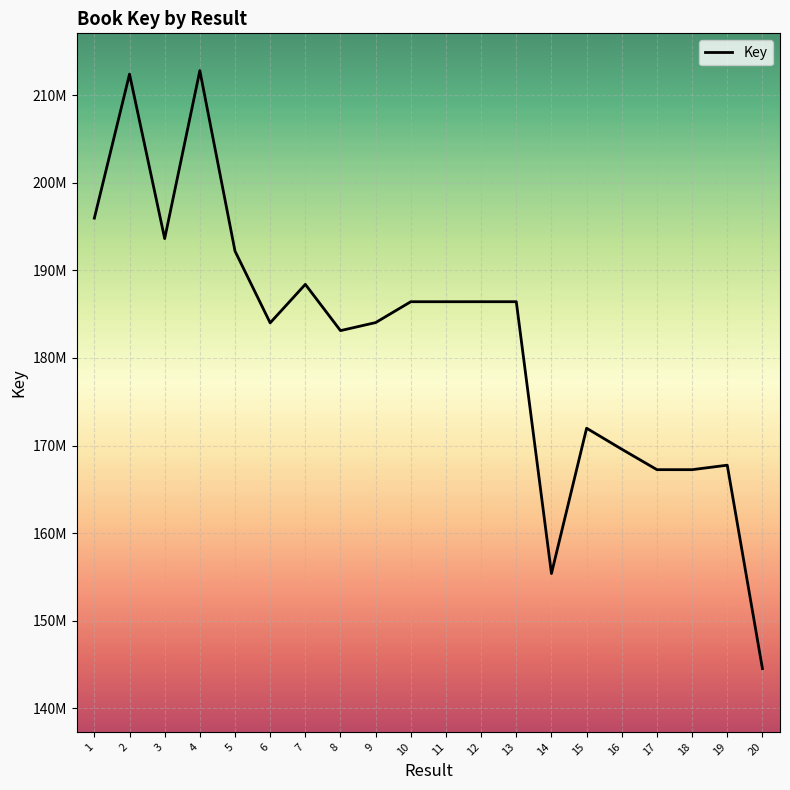

Where is the first local minimum?

3